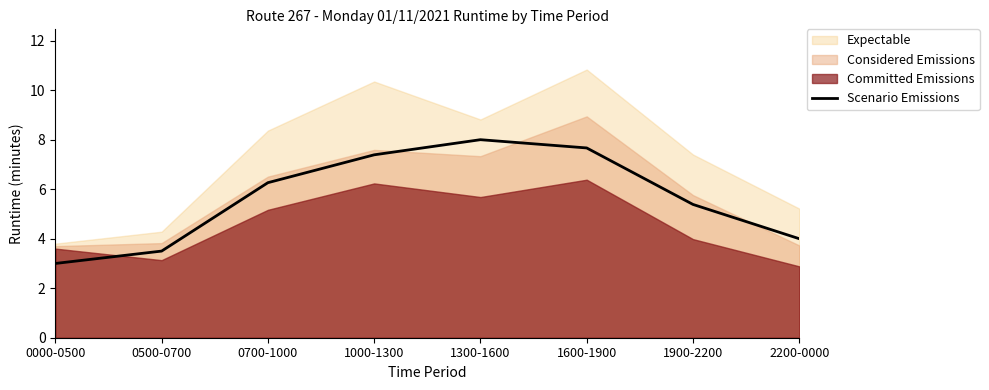

Reading left to right, transcribe all the data shown in this chart.

0000-0500=3.0	0500-0700=3.5	0700-1000=6.3	1000-1300=7.4	1300-1600=8.0	1600-1900=7.7	1900-2200=5.4	2200-0000=4.0